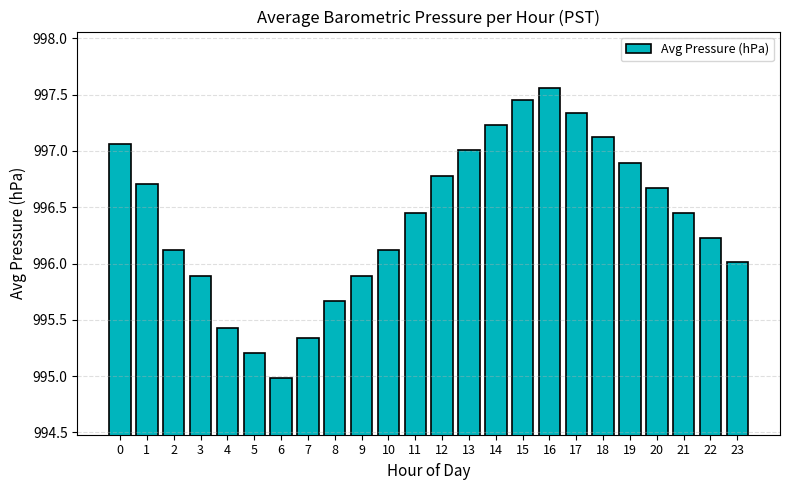

True or false: the data shows 997.2 at 14.

True